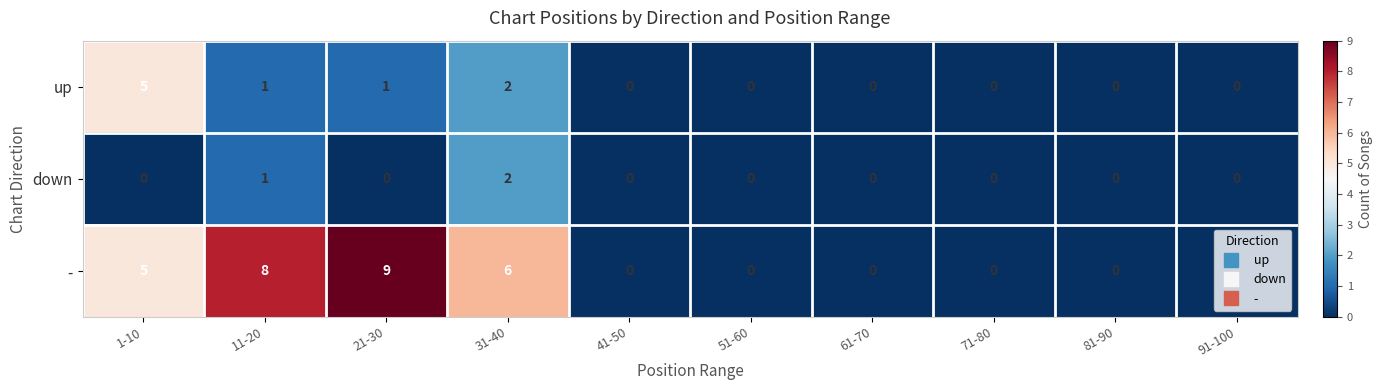

At which label is - closest to 4?

1-10